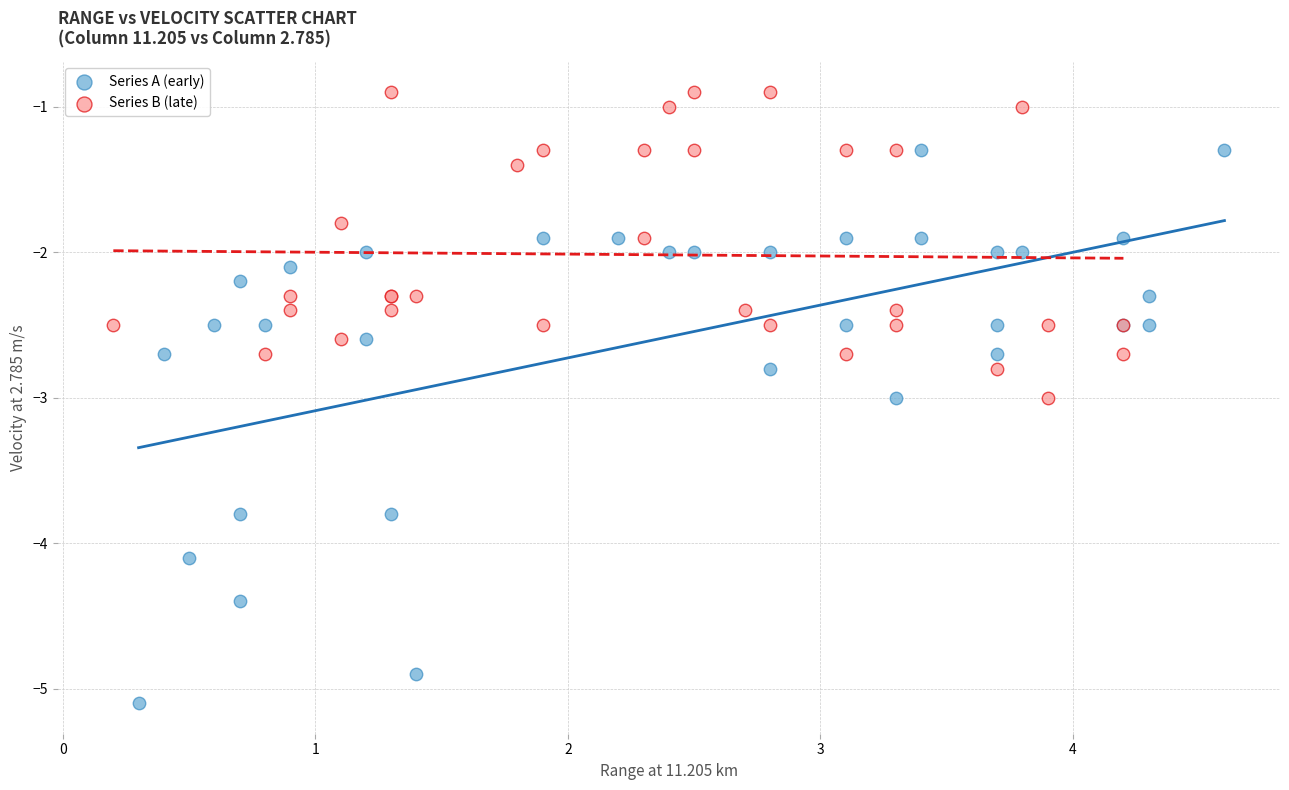

What are all the series names shown in the legend?

Series A (early), Series B (late)